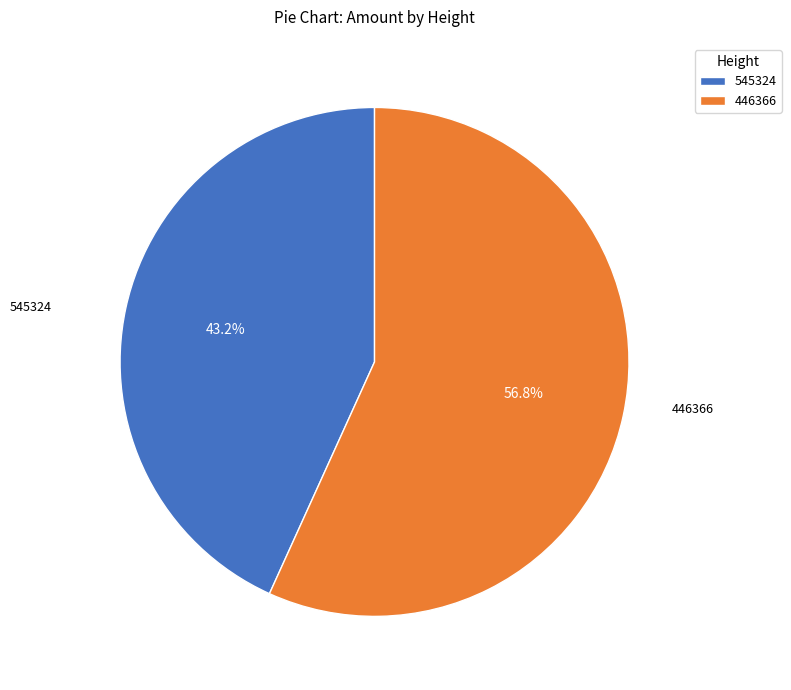

Count the number of slices in the pie.

2